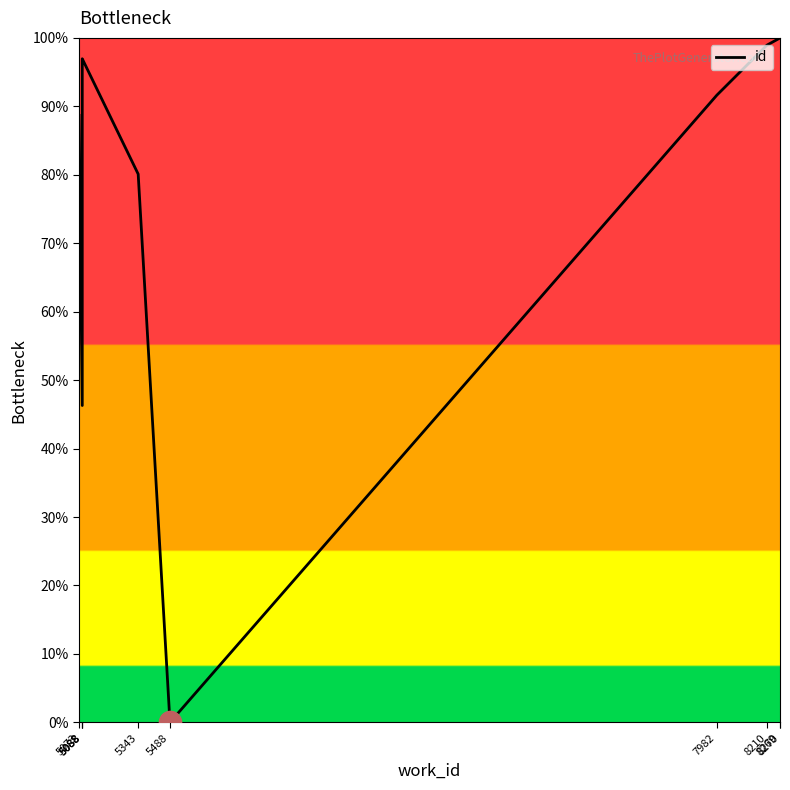

Reading right to left, list all the values displayed in this chart.

100.0	100.0	98.9	91.6	0.0	80.1	96.9	96.7	46.3	88.7